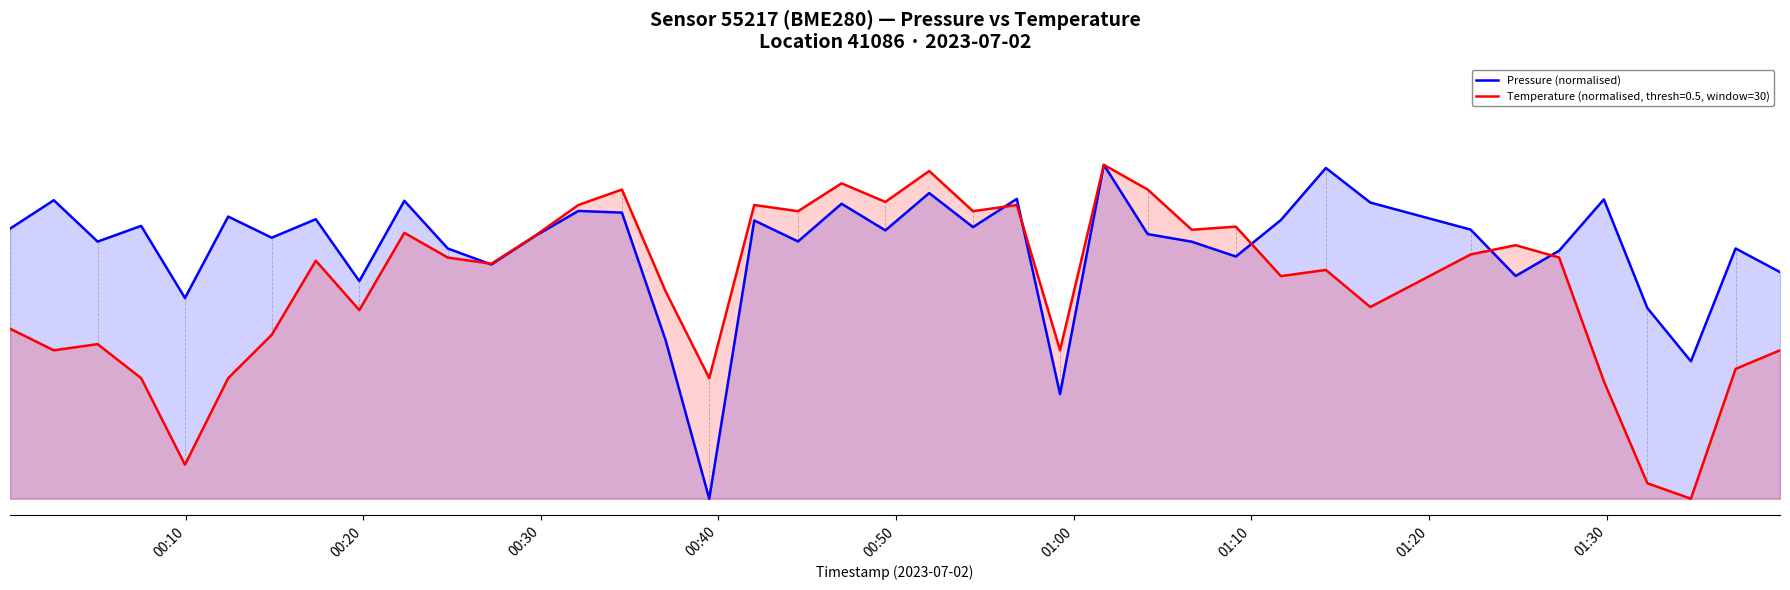

What are all the series names shown in the legend?

Pressure (normalised), Temperature (normalised, thresh=0.5, window=30)